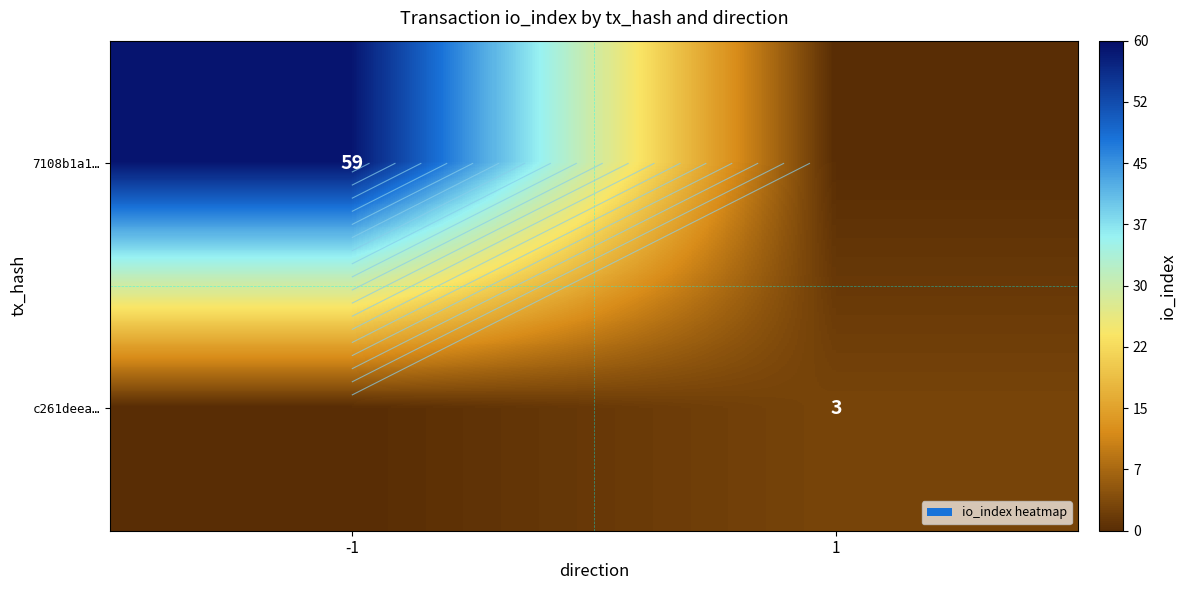

At 1, list the series in order from smallest to largest.

7108b1a1…, c261deea…